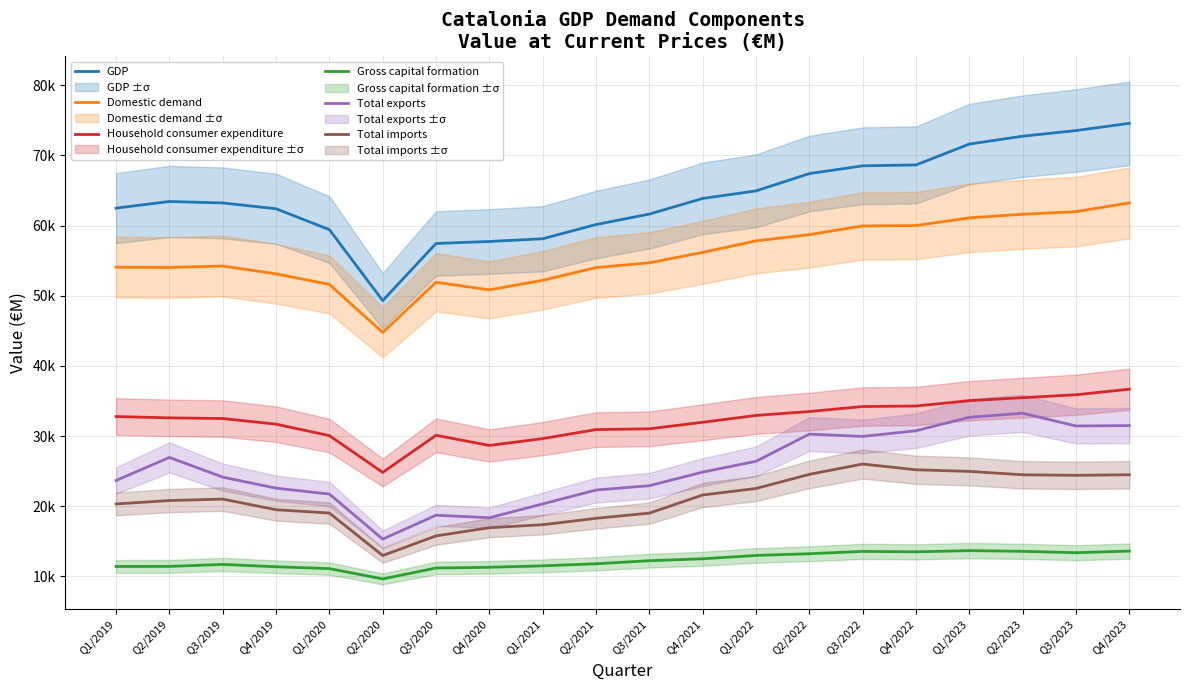

Which series has the largest total across all categories?

GDP